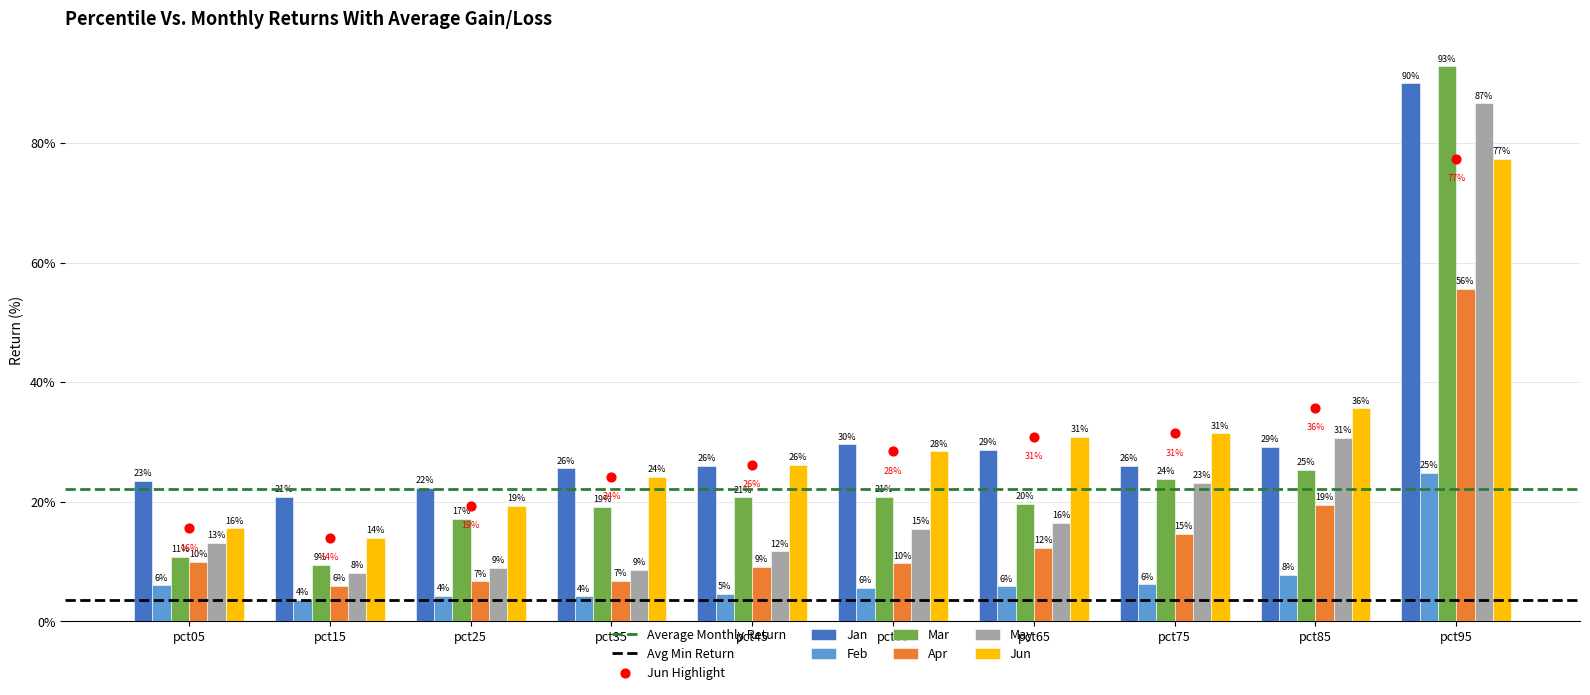

Which series reaches the maximum Y coordinate?

Mar